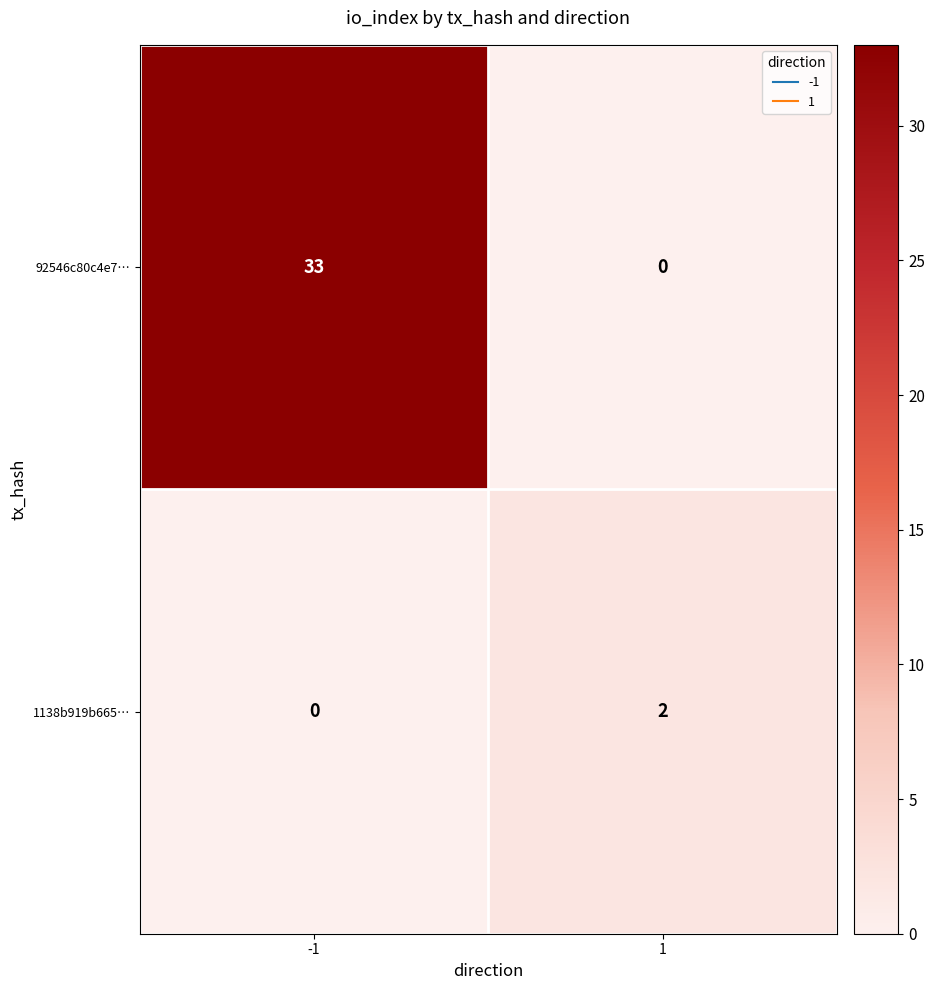

Rank the series by their average value, from highest to lowest.

92546c80c4e7…, 1138b919b665…